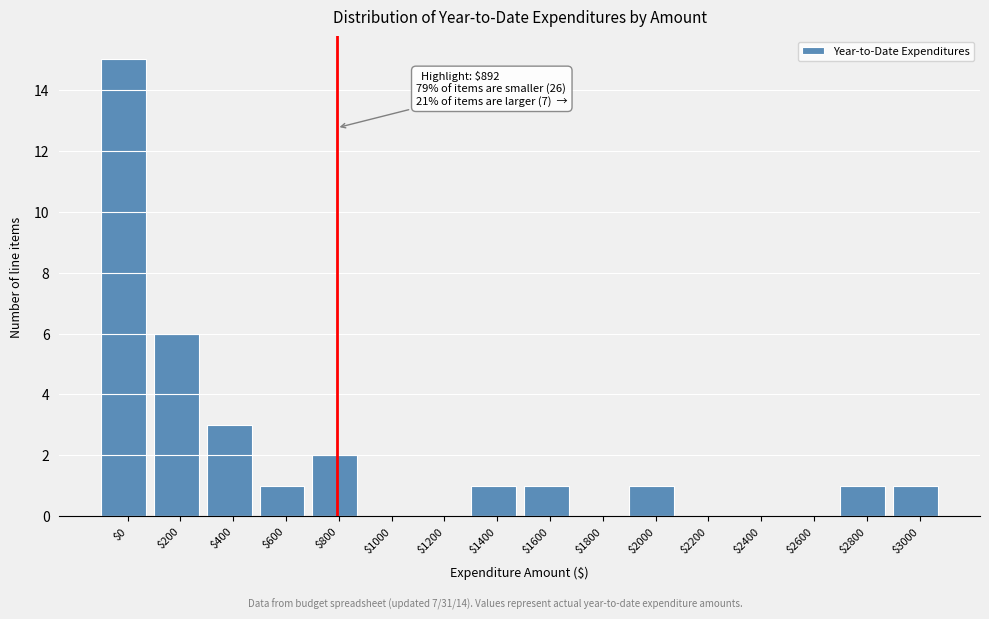

What is the approximate value at $200, to the nearest 10?

10